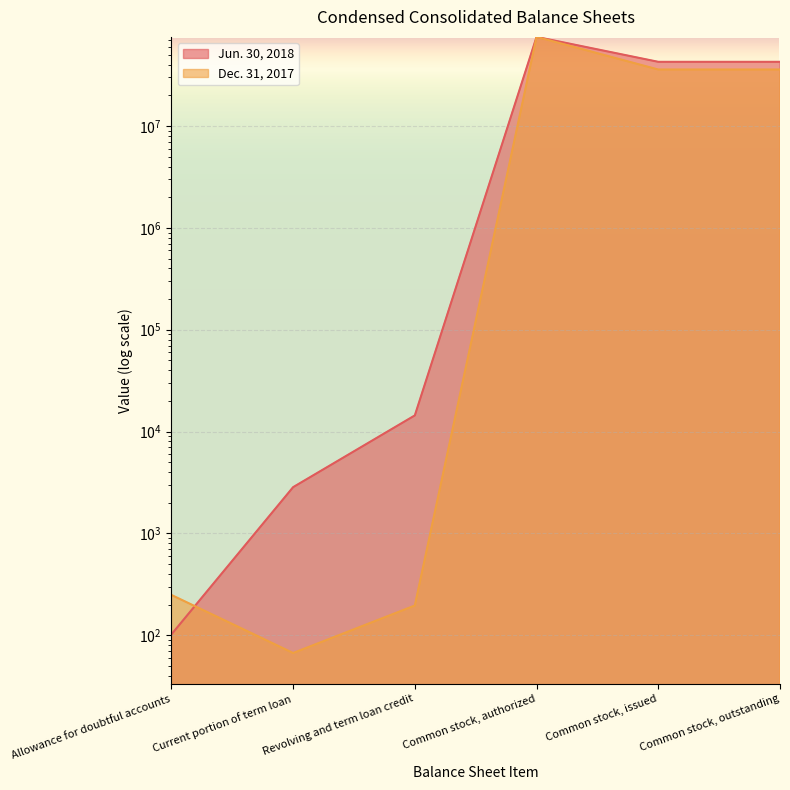

At how many categories does at least one series exceed 52235934?

1